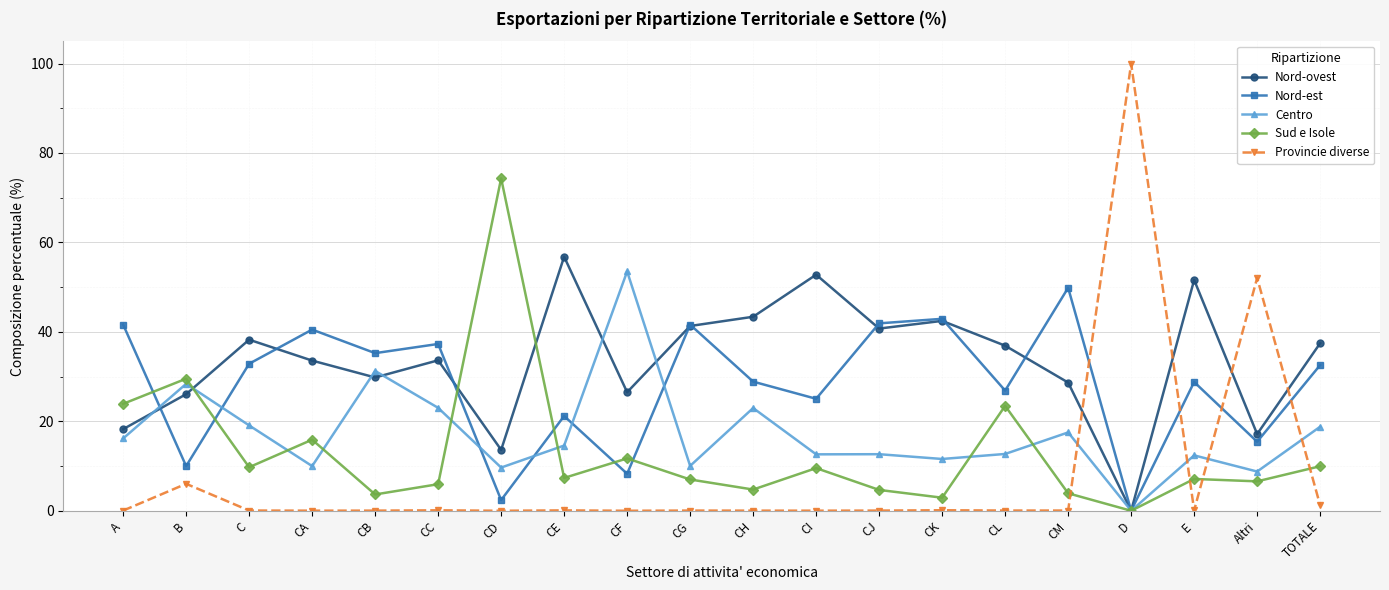

What is the average value of the Nord-ovest series?

33.5